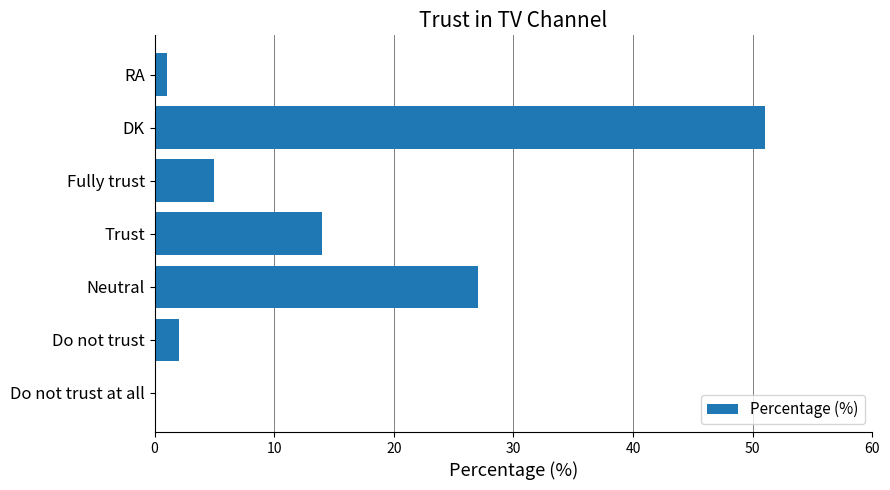

What value does the data have at Neutral?

27